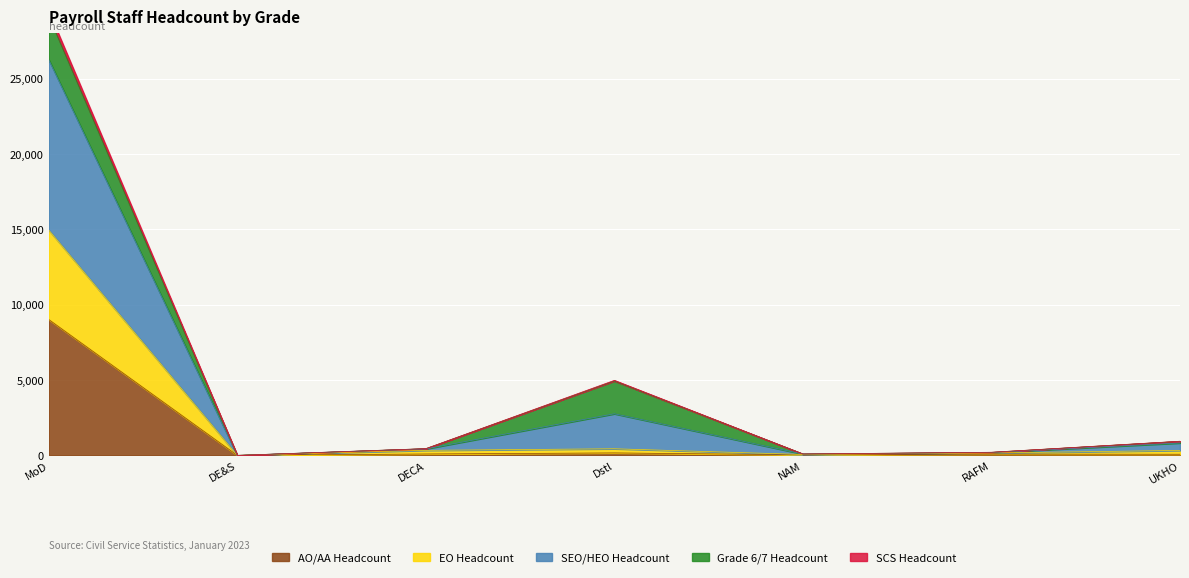

The AO/AA Headcount series shows 9013 at MoD. True or false?

True